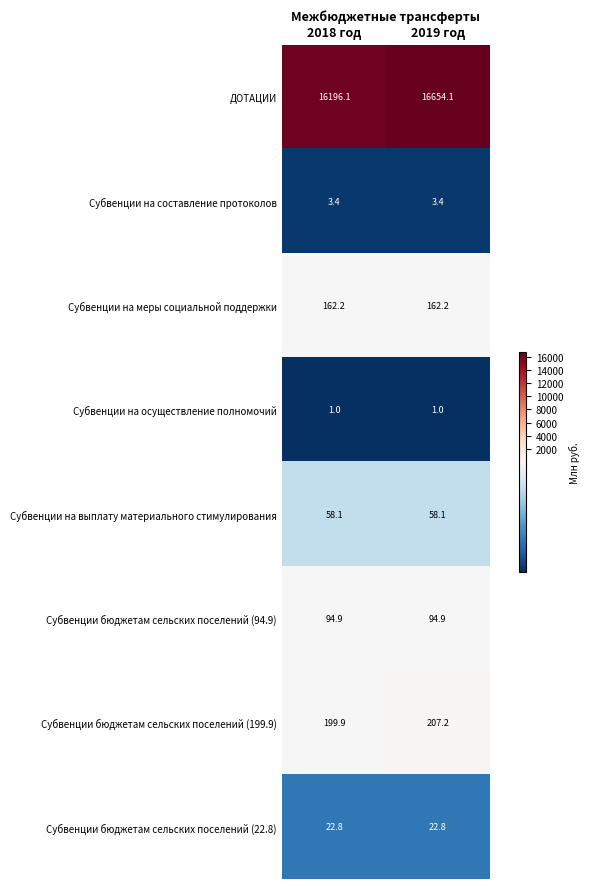

What is the maximum value shown in the chart?

16654.1